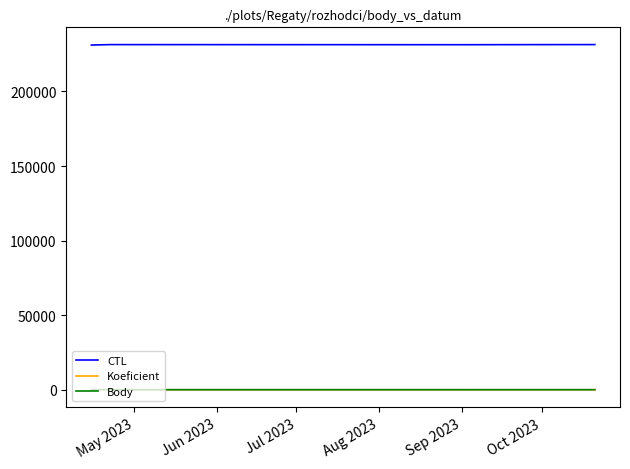

What is the difference between the maximum and minimum values in the Koeficient series?

6.0